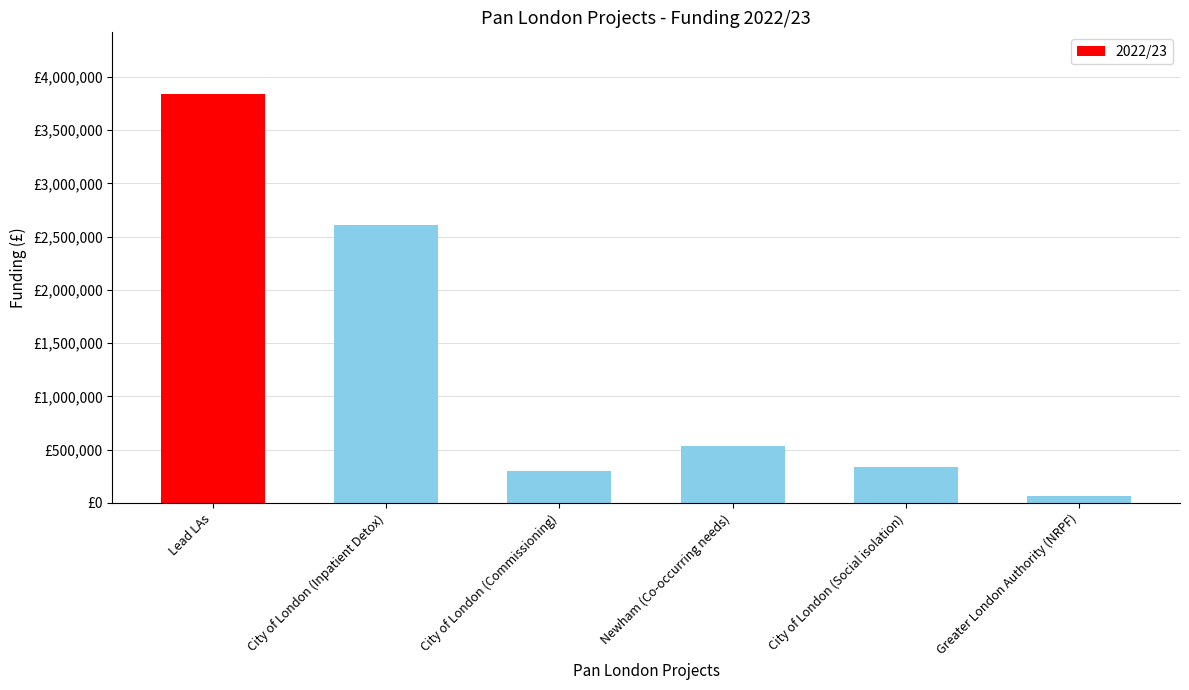

At which label is the value closest to 1952618?

City of London (Inpatient Detox)